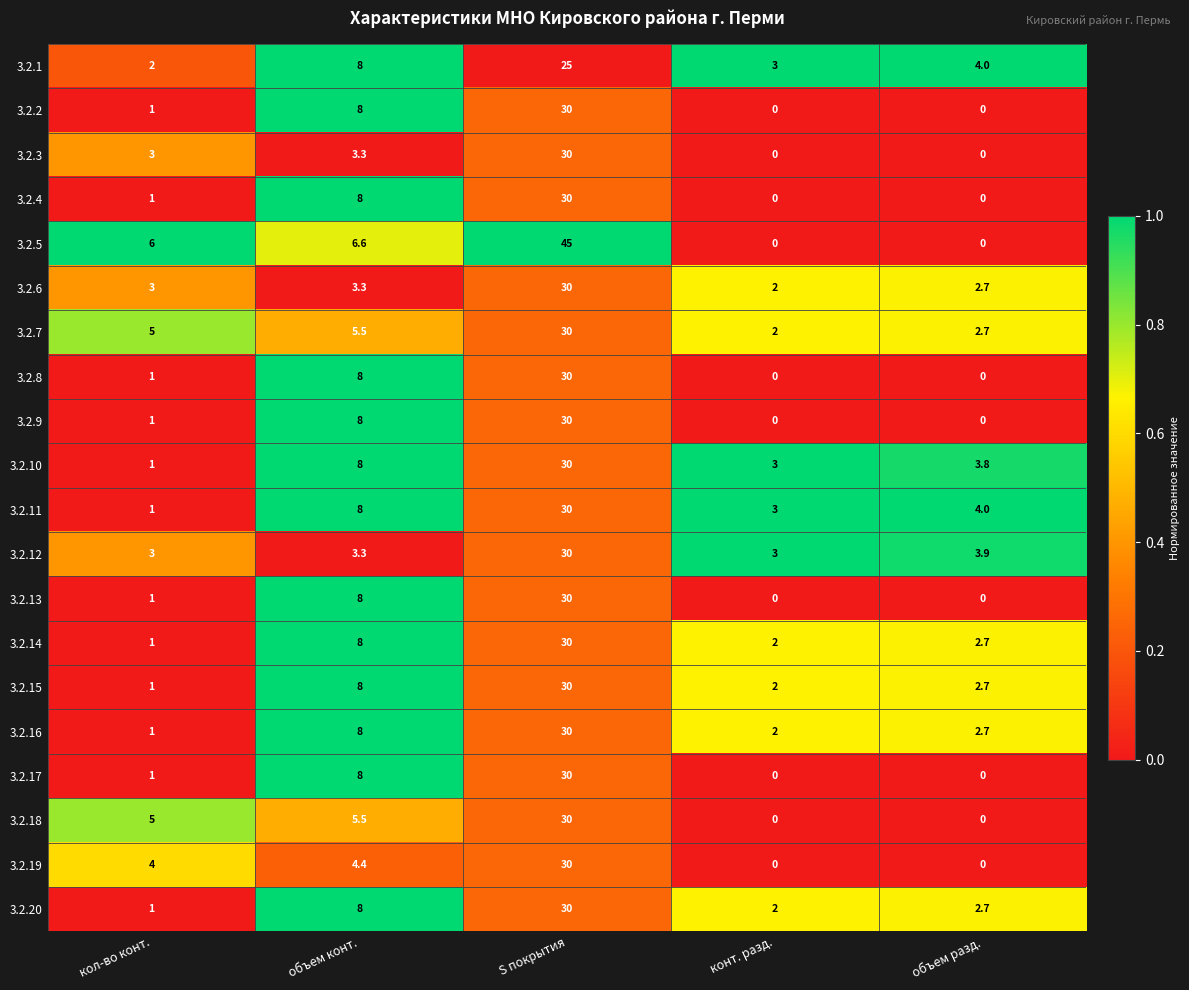

What is the sum of the 3.2.9 values at S покрытия and объем конт.?

38.0